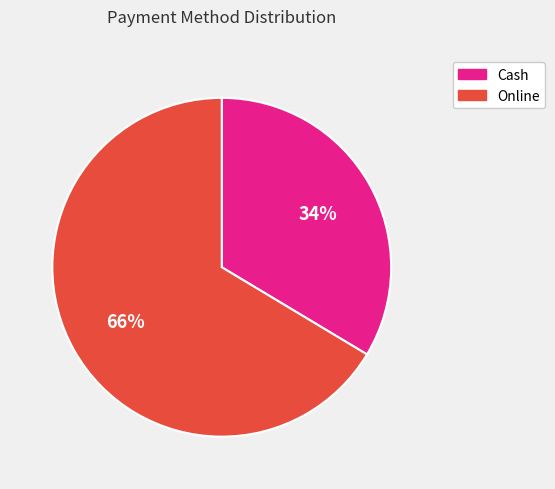

To the nearest percent, what is the average slice percentage?

50%